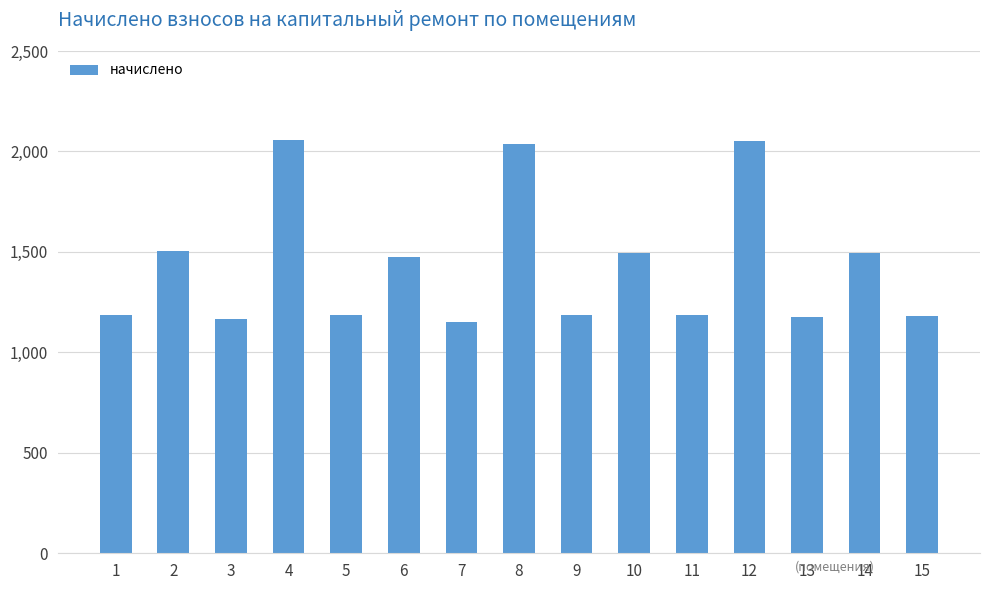

How many series are shown in this chart?

1